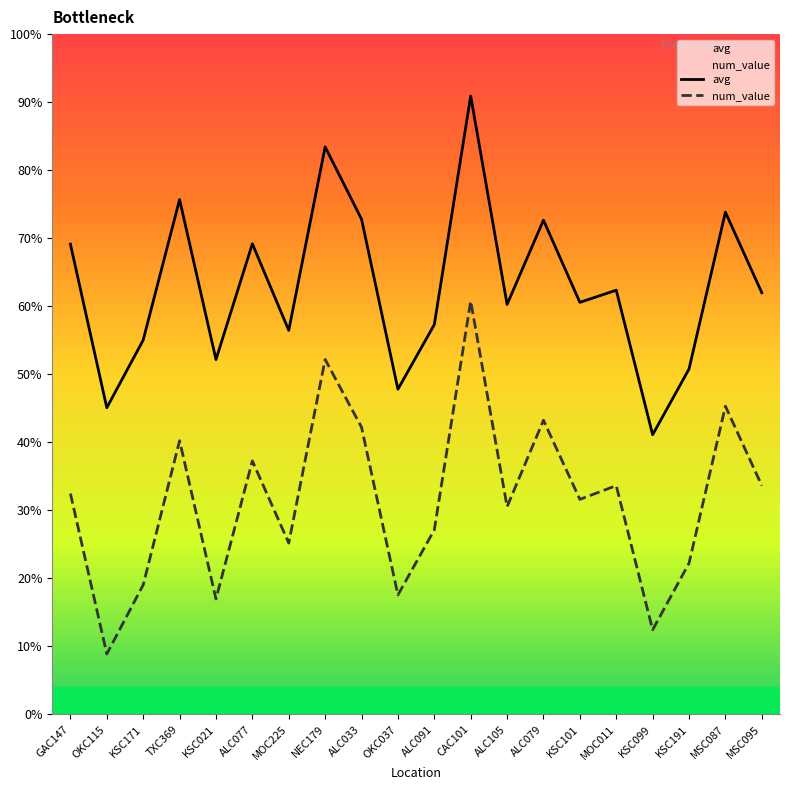

At which category is the sum across all series the highest?

CAC101